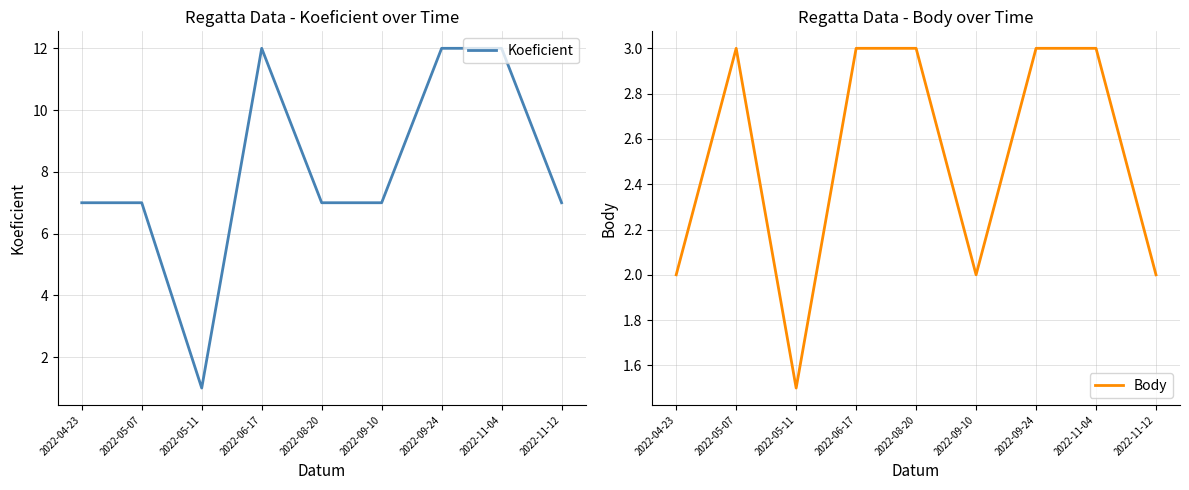

What is the value of the Body point at the 6th from the left?

2.0